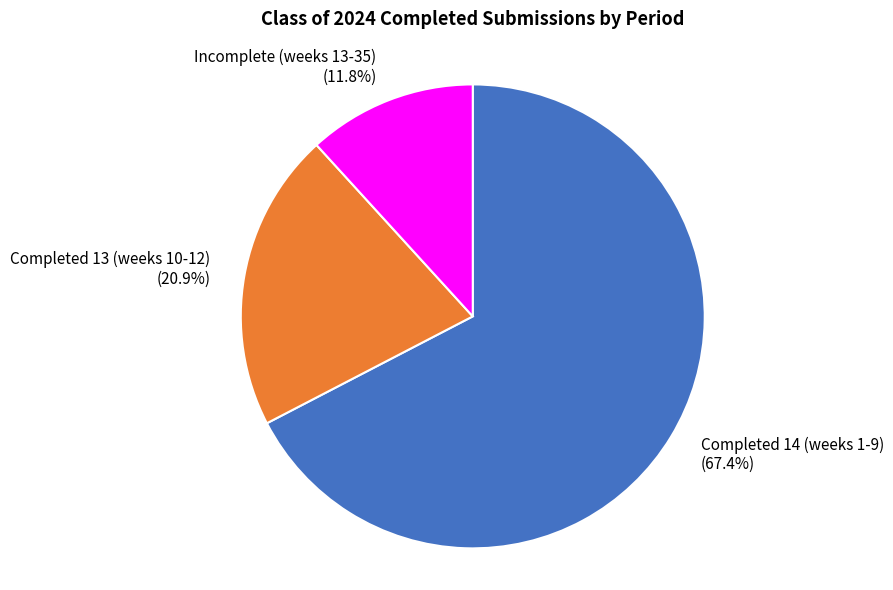

Does any single category account for the majority?

Yes